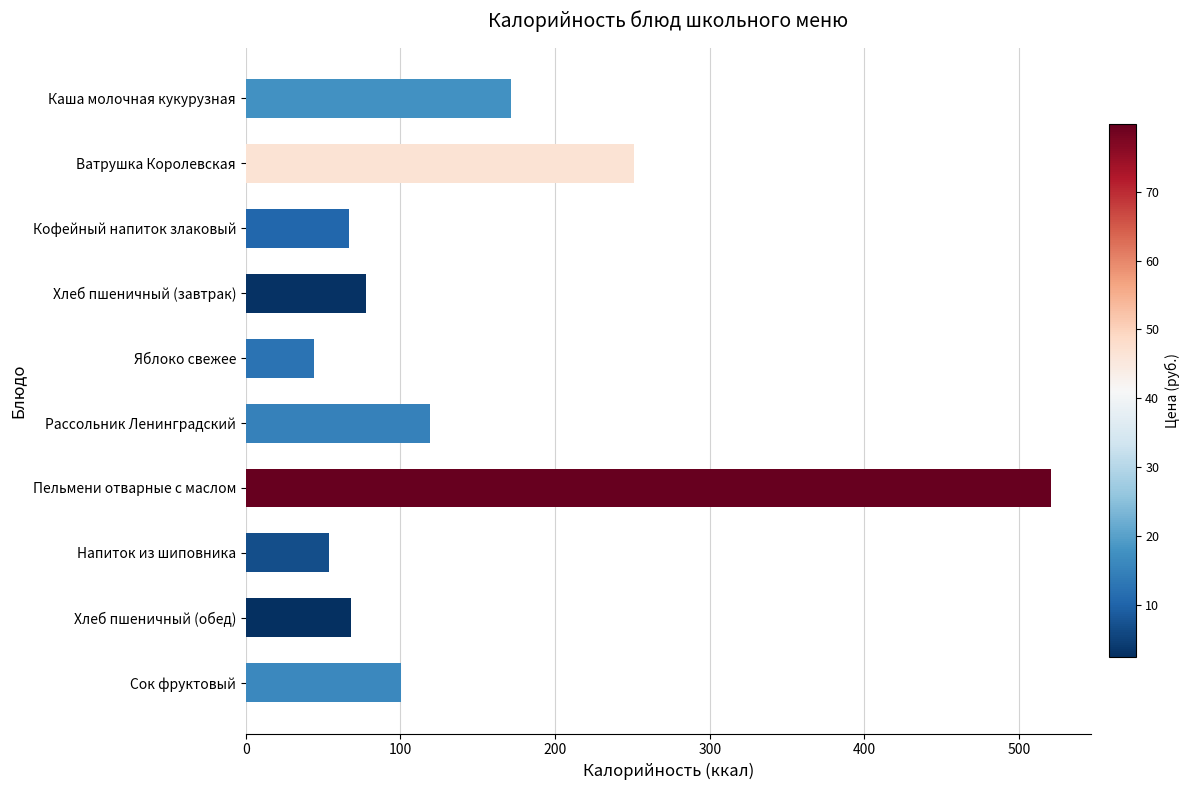

What is the label of the 8th bar from the top?

Напиток из шиповника